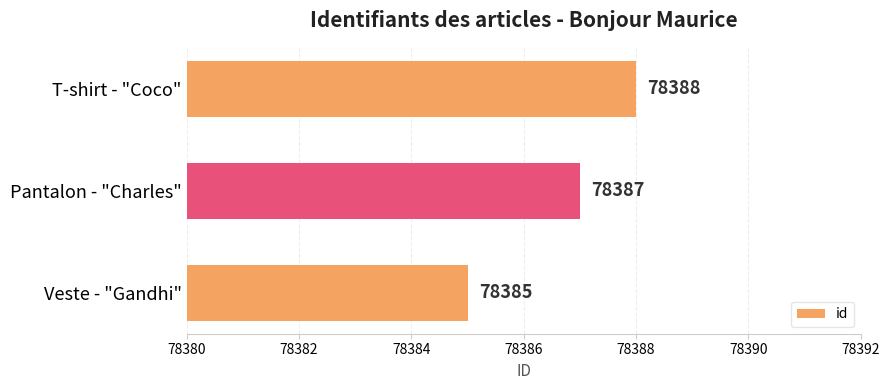

How many values are between 78385 and 78388?

3